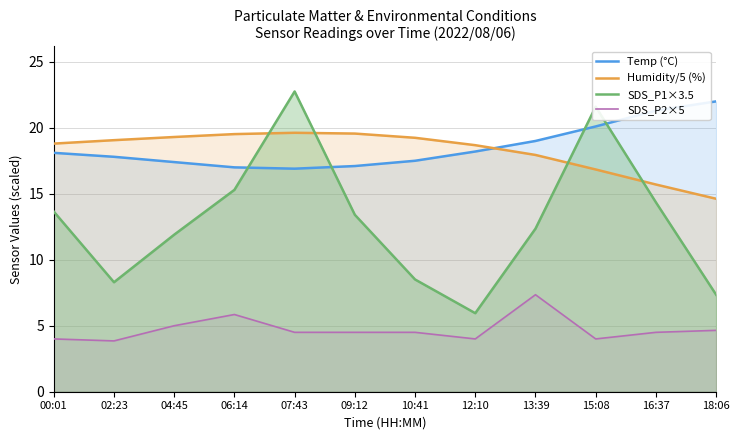

Reading right to left, what are all the values shown in this chart?

Temp (°C): 18:06=22.0	16:37=21.3	15:08=20.1	13:39=19.0	12:10=18.2	10:41=17.5	09:12=17.1	07:43=16.9	06:14=17.0	04:45=17.4	02:23=17.8	00:01=18.1
Humidity/5 (%): 18:06=14.6	16:37=15.7	15:08=16.8	13:39=17.9	12:10=18.7	10:41=19.2	09:12=19.6	07:43=19.6	06:14=19.5	04:45=19.3	02:23=19.1	00:01=18.8
SDS_P1×3.5: 18:06=7.4	16:37=14.3	15:08=21.6	13:39=12.4	12:10=6.0	10:41=8.5	09:12=13.4	07:43=22.8	06:14=15.3	04:45=11.9	02:23=8.3	00:01=13.7
SDS_P2×5: 18:06=4.7	16:37=4.5	15:08=4.0	13:39=7.3	12:10=4.0	10:41=4.5	09:12=4.5	07:43=4.5	06:14=5.8	04:45=5.0	02:23=3.9	00:01=4.0